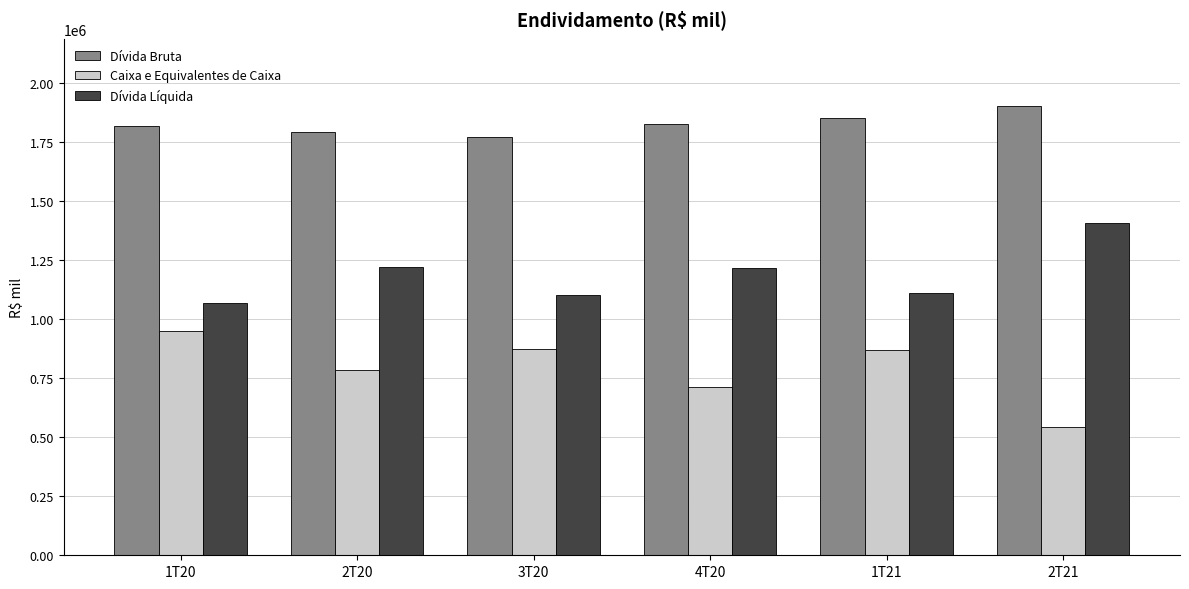

Rank the series by their maximum value, from lowest to highest.

Caixa e Equivalentes de Caixa, Dívida Líquida, Dívida Bruta